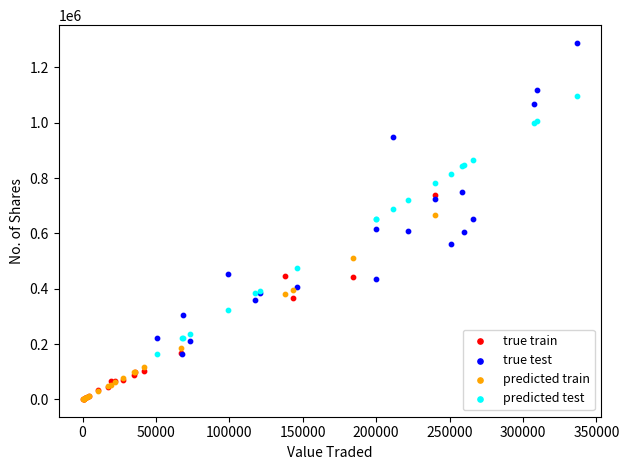

Which series reaches the maximum Y coordinate?

true test